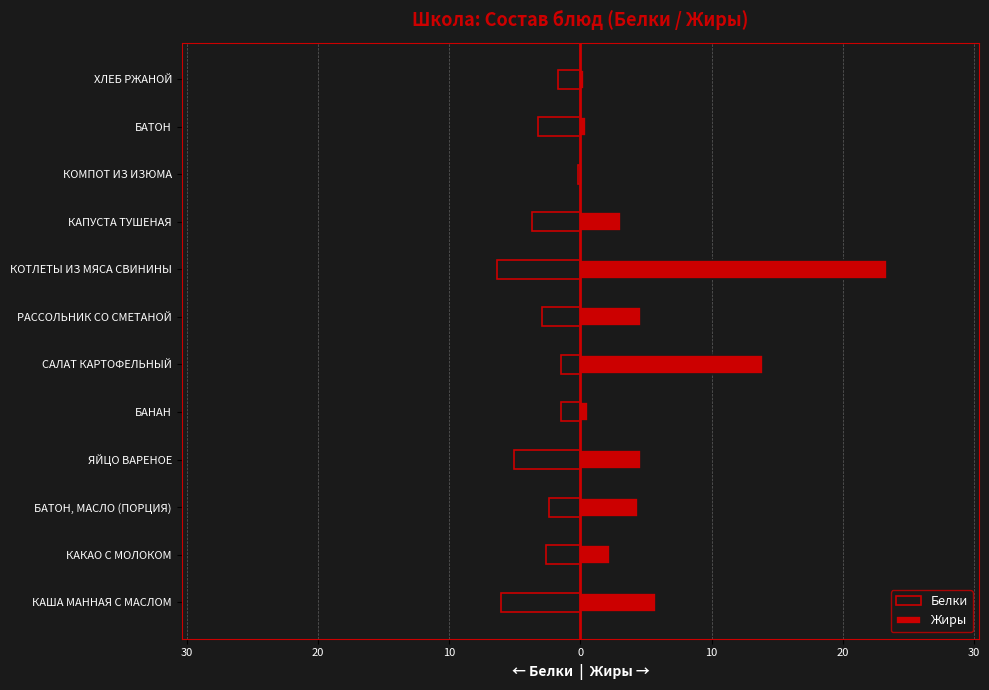

What are all the series names shown in the legend?

Белки, Жиры